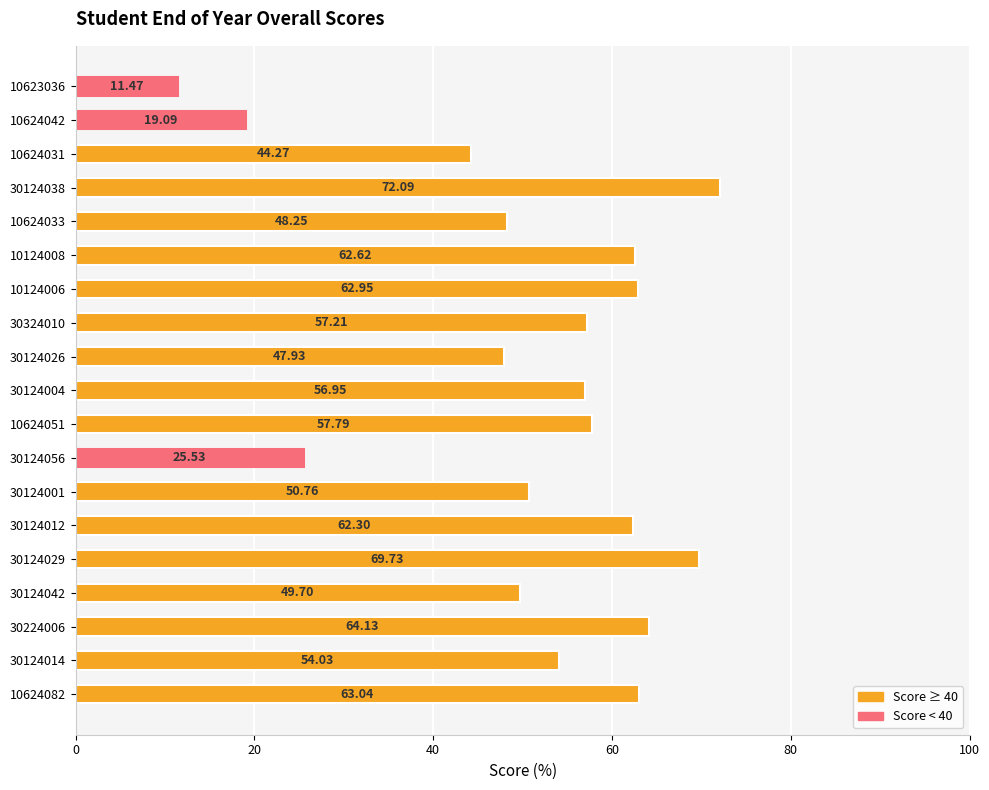

What is the sum of all values?

979.8